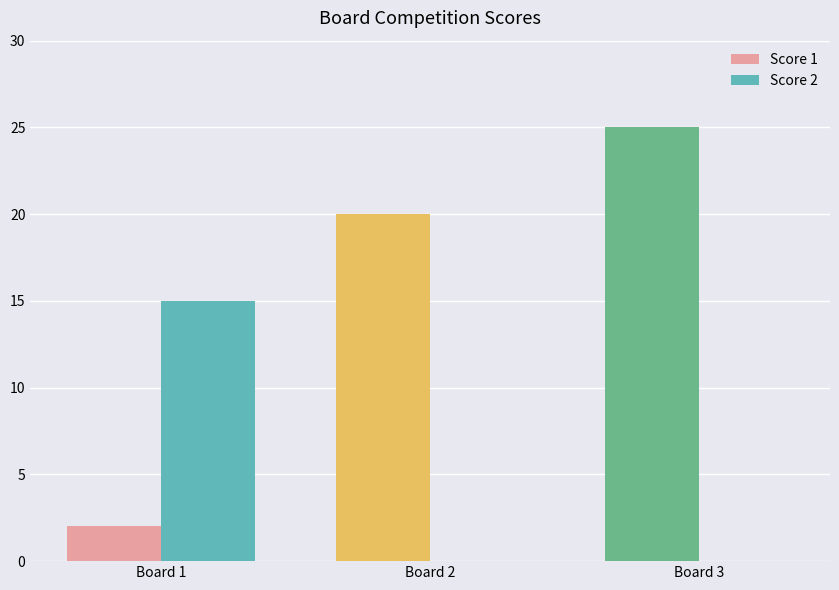

Which category has the highest value in the Score 2 series?

Board 1